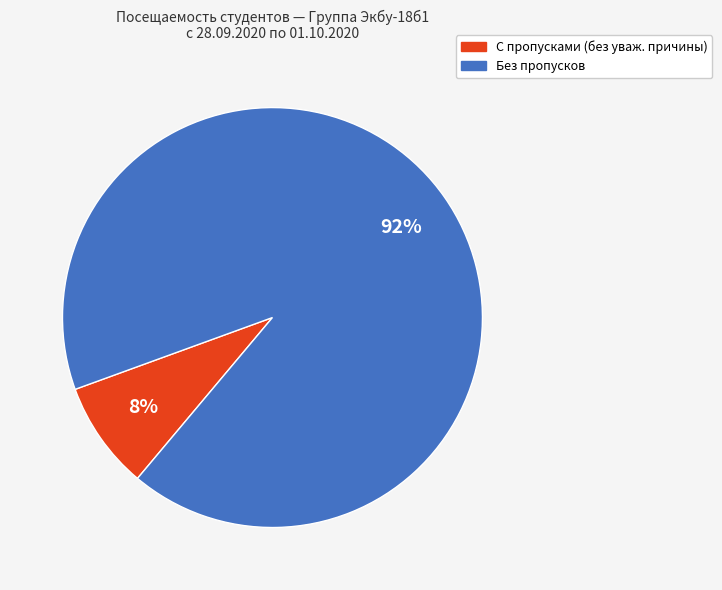

Is there any slice that represents more than half of the pie?

Yes